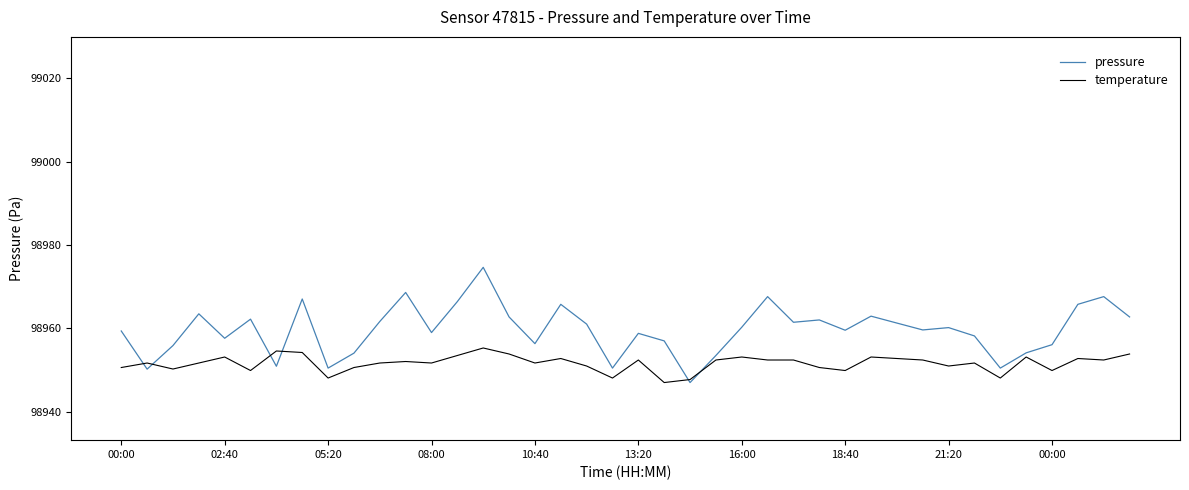

What is the sum of all temperature values?

3958065.4